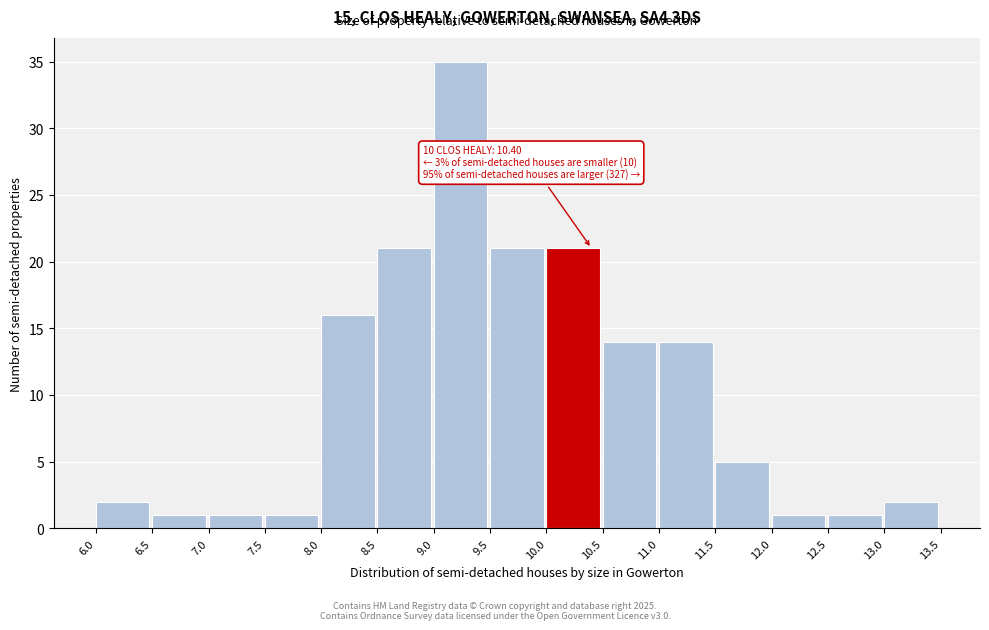

Over which range of the x-axis is the bar tallest?

9.0 to 9.5